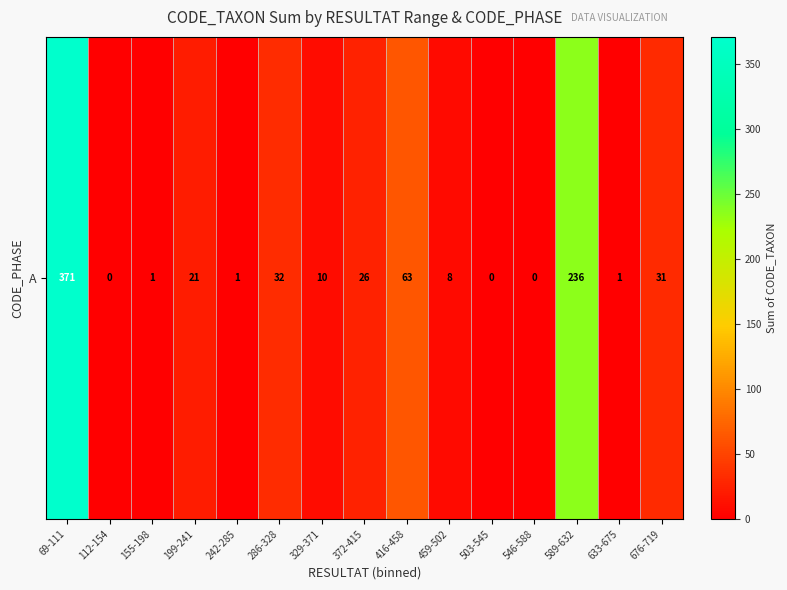

Where does the data first go above 10?

69-111